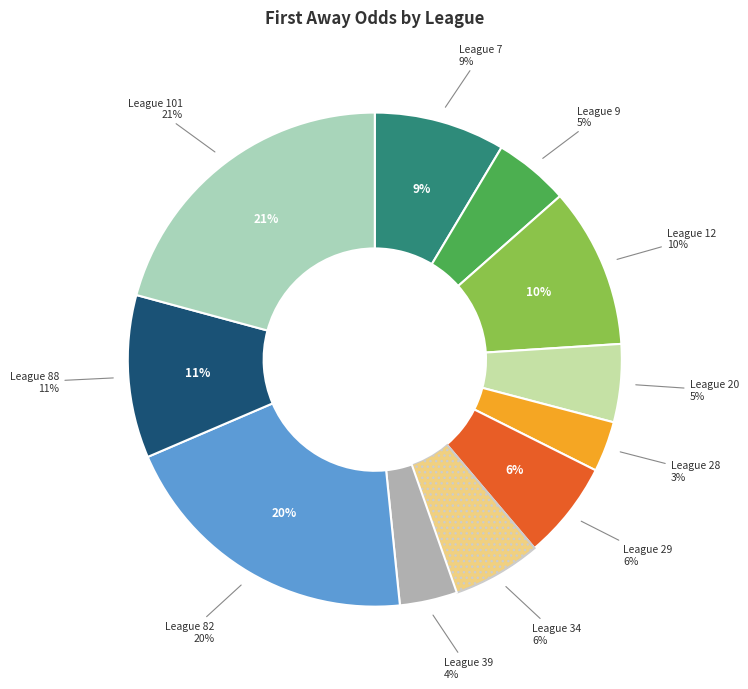

Which category has the biggest portion of the pie?

101